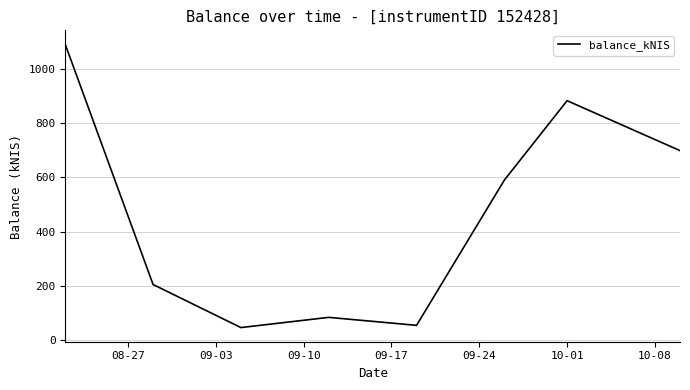

True or false: the data has more than 1 interior local peaks.

True